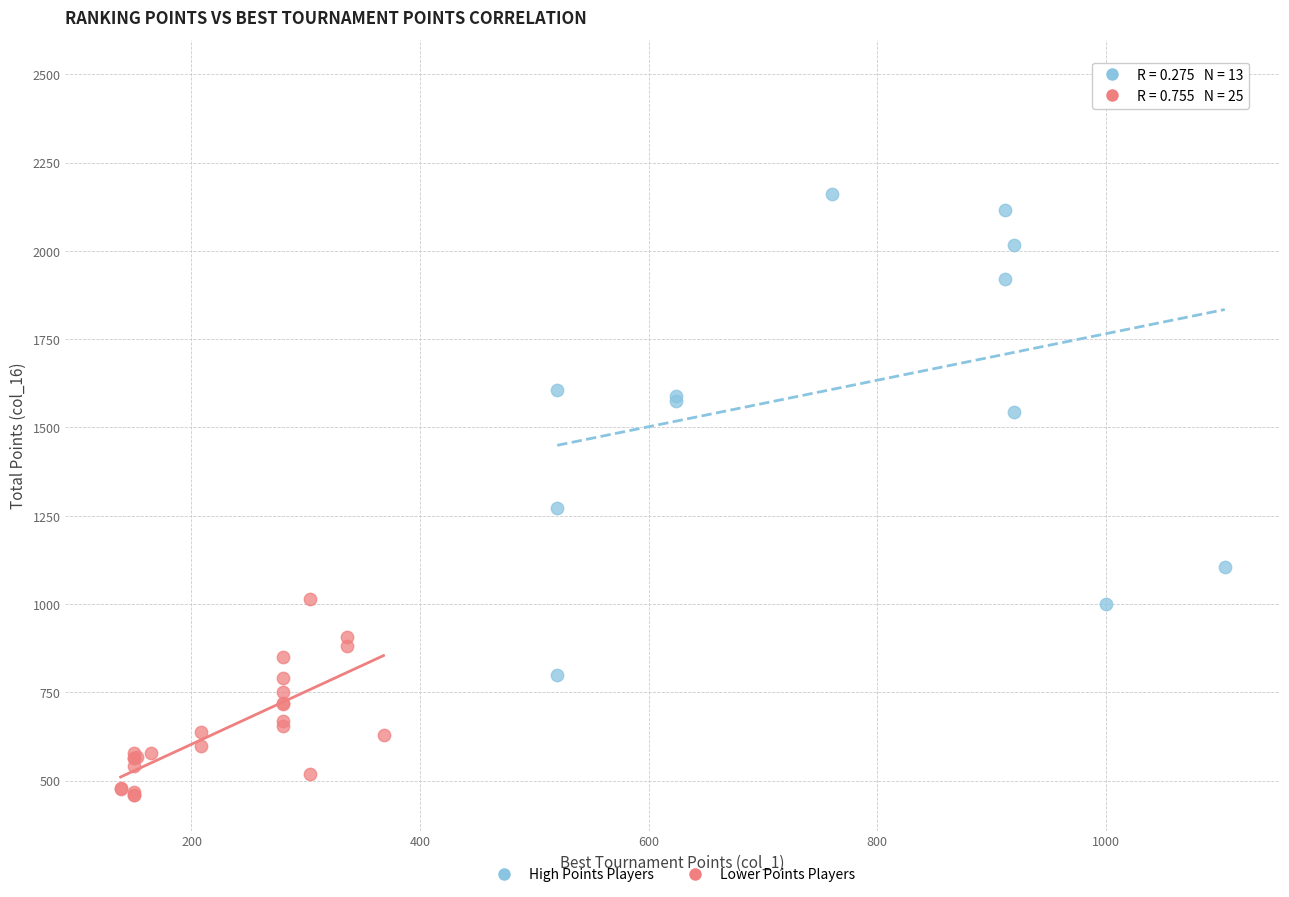

What are all the series names shown in the legend?

High Points Players, Lower Points Players